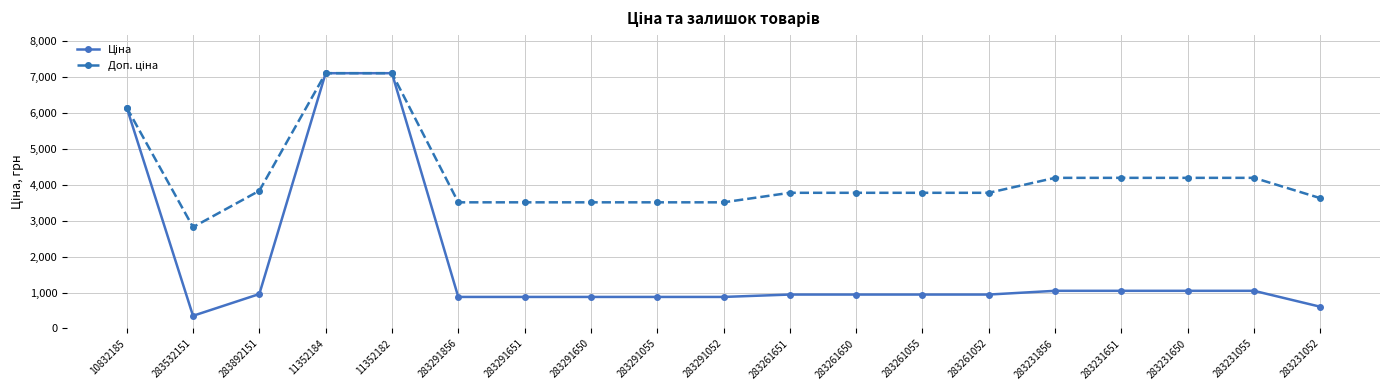

What is the label of the 10th point from the right?

283291052